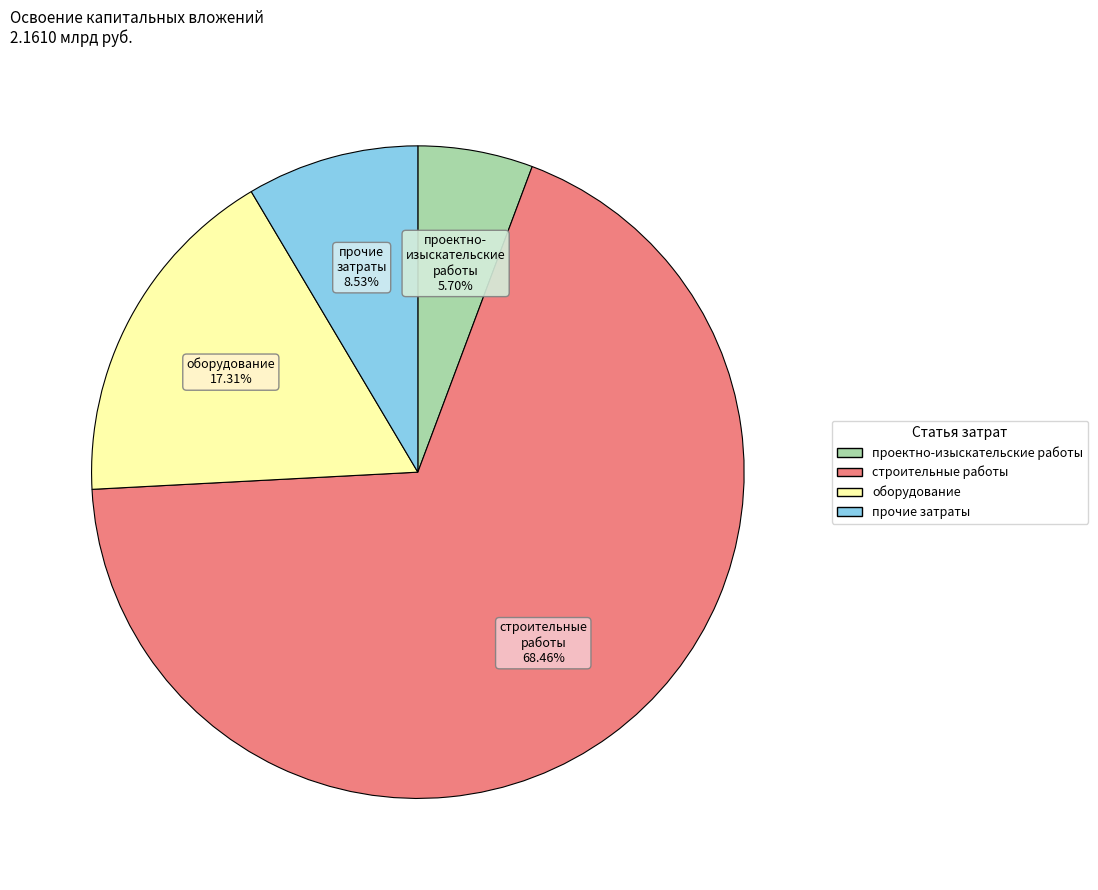

Is there a majority slice in this chart?

Yes